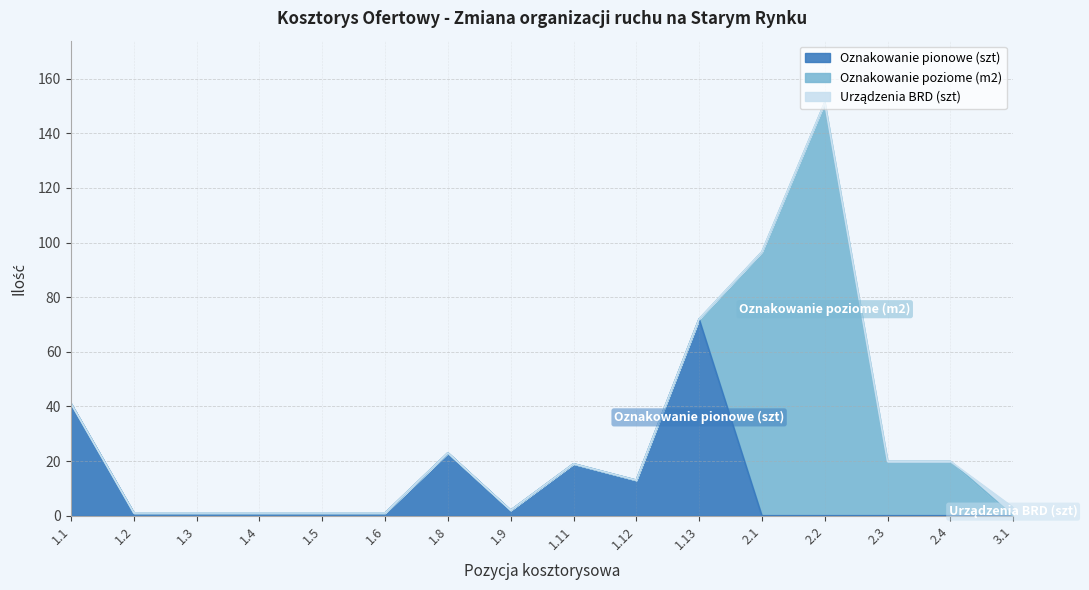

True or false: Urządzenia BRD (szt) has more than 1 points higher than both neighbors.

False